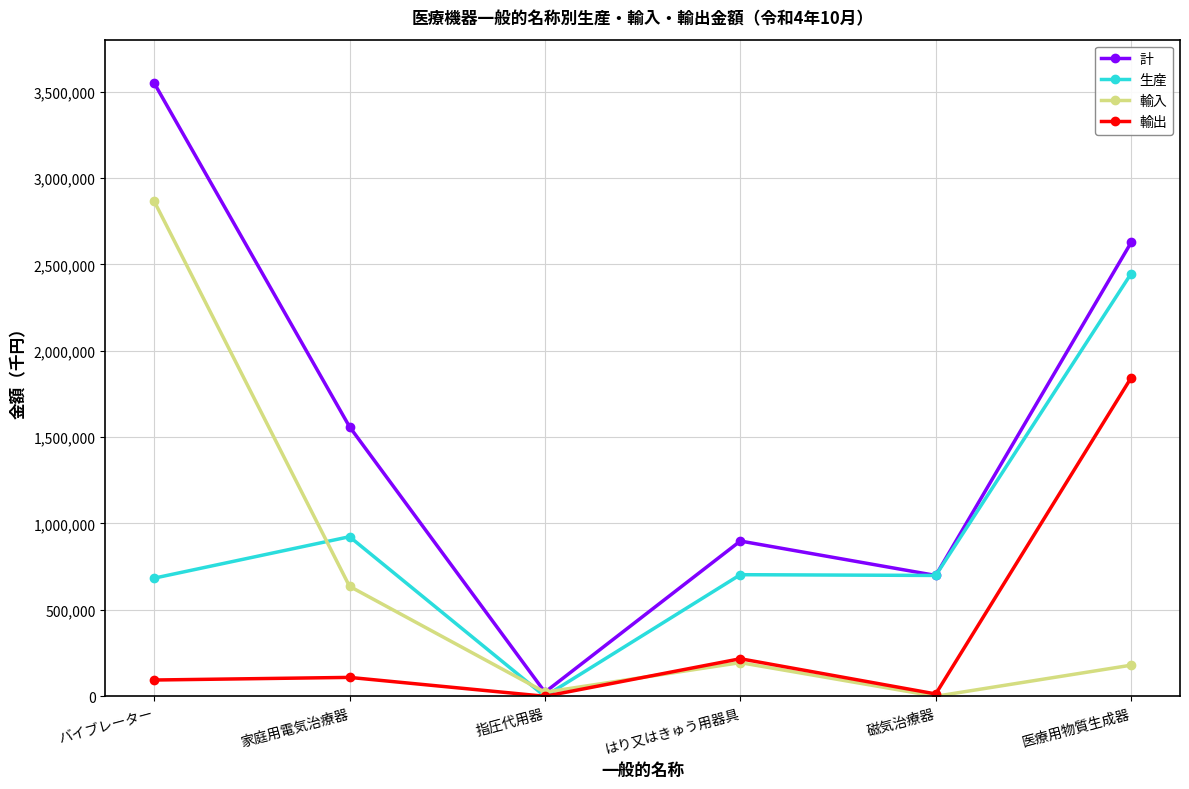

List the series in order of their peak value, highest first.

計, 輸入, 生産, 輸出